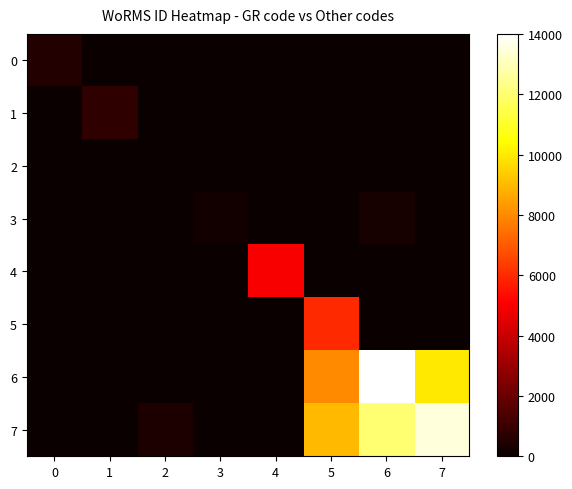

At which category is the sum across all series the highest?

6